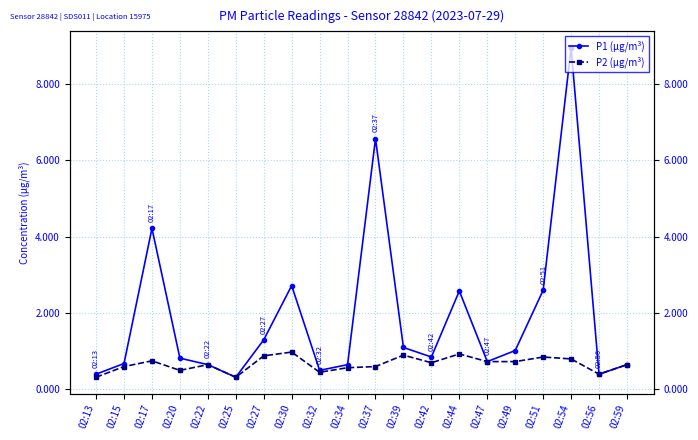

True or false: P1 (µg/m³) and P2 (µg/m³) cross at least once.

False